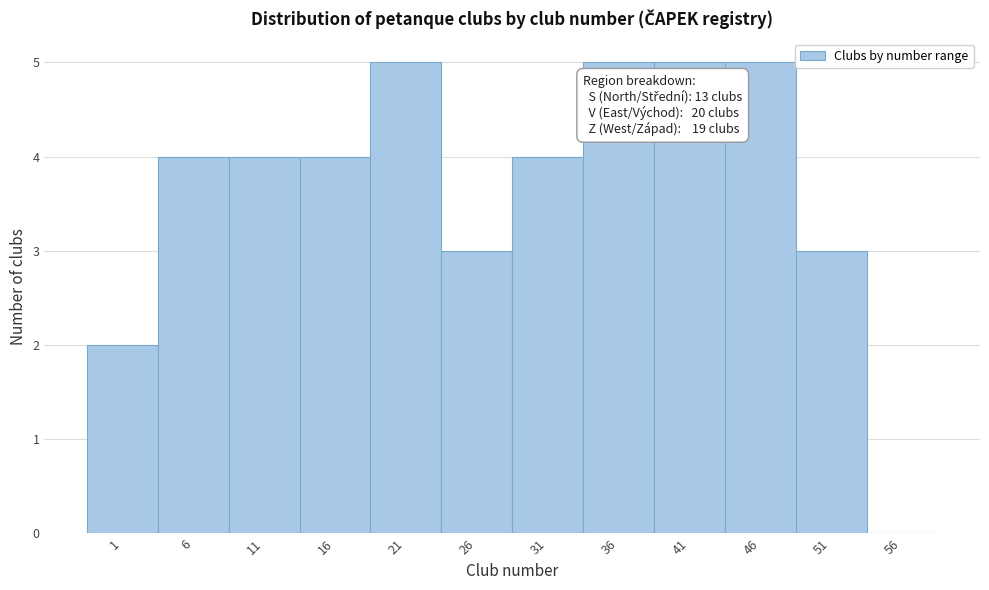

Reading left to right, extract all data points from this chart.

1=2	6=4	11=4	16=4	21=5	26=3	31=4	36=5	41=5	46=5	51=3	56=0